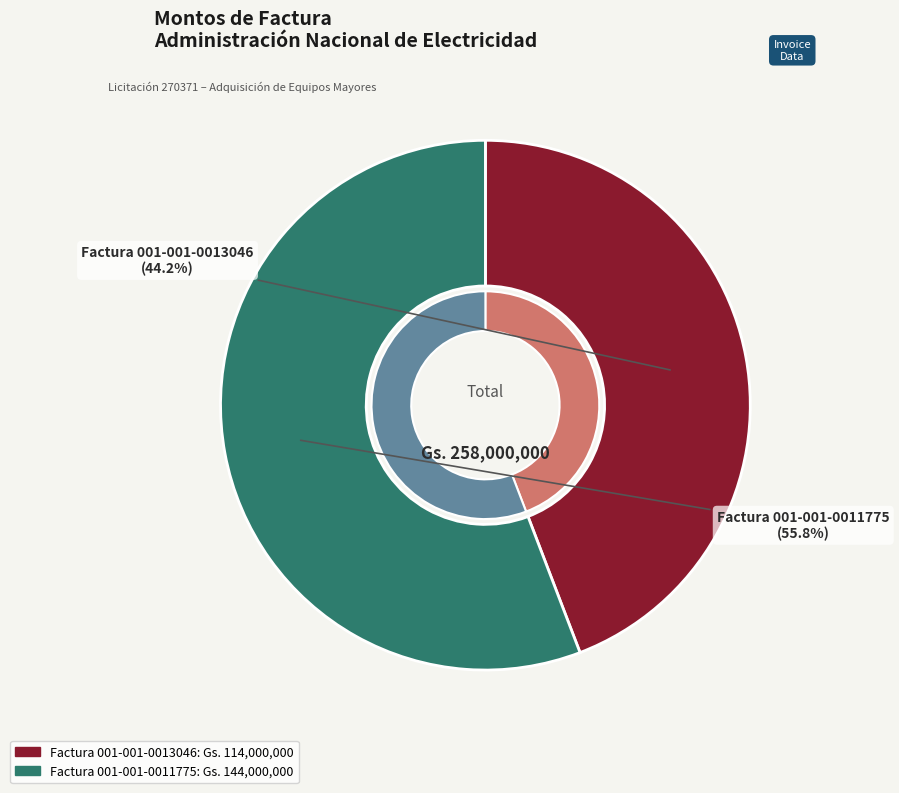

To the nearest percent, what percentage of the pie is Factura 001-001-0011775?

56%